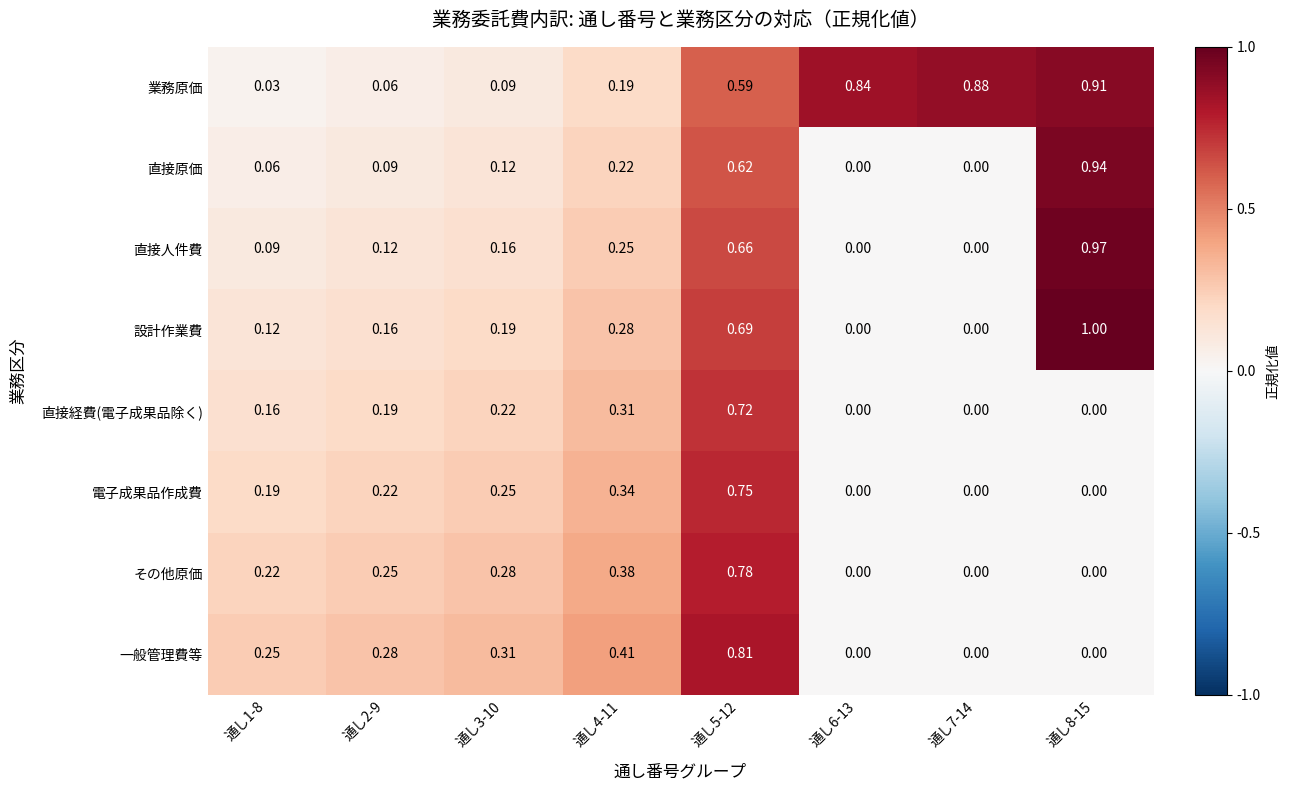

Is the value of 直接人件費 at 通し6-13 greater than the value of 一般管理費等 at 通し1-8?

No